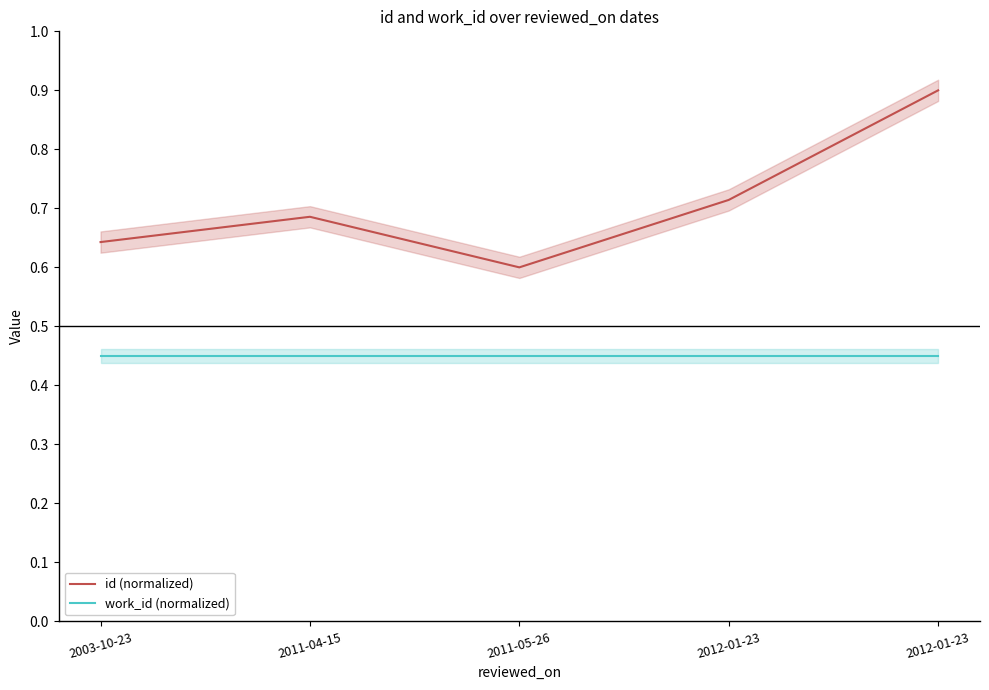

Is it true that work_id (normalized) equals 0.5 at 2012-01-23?

True